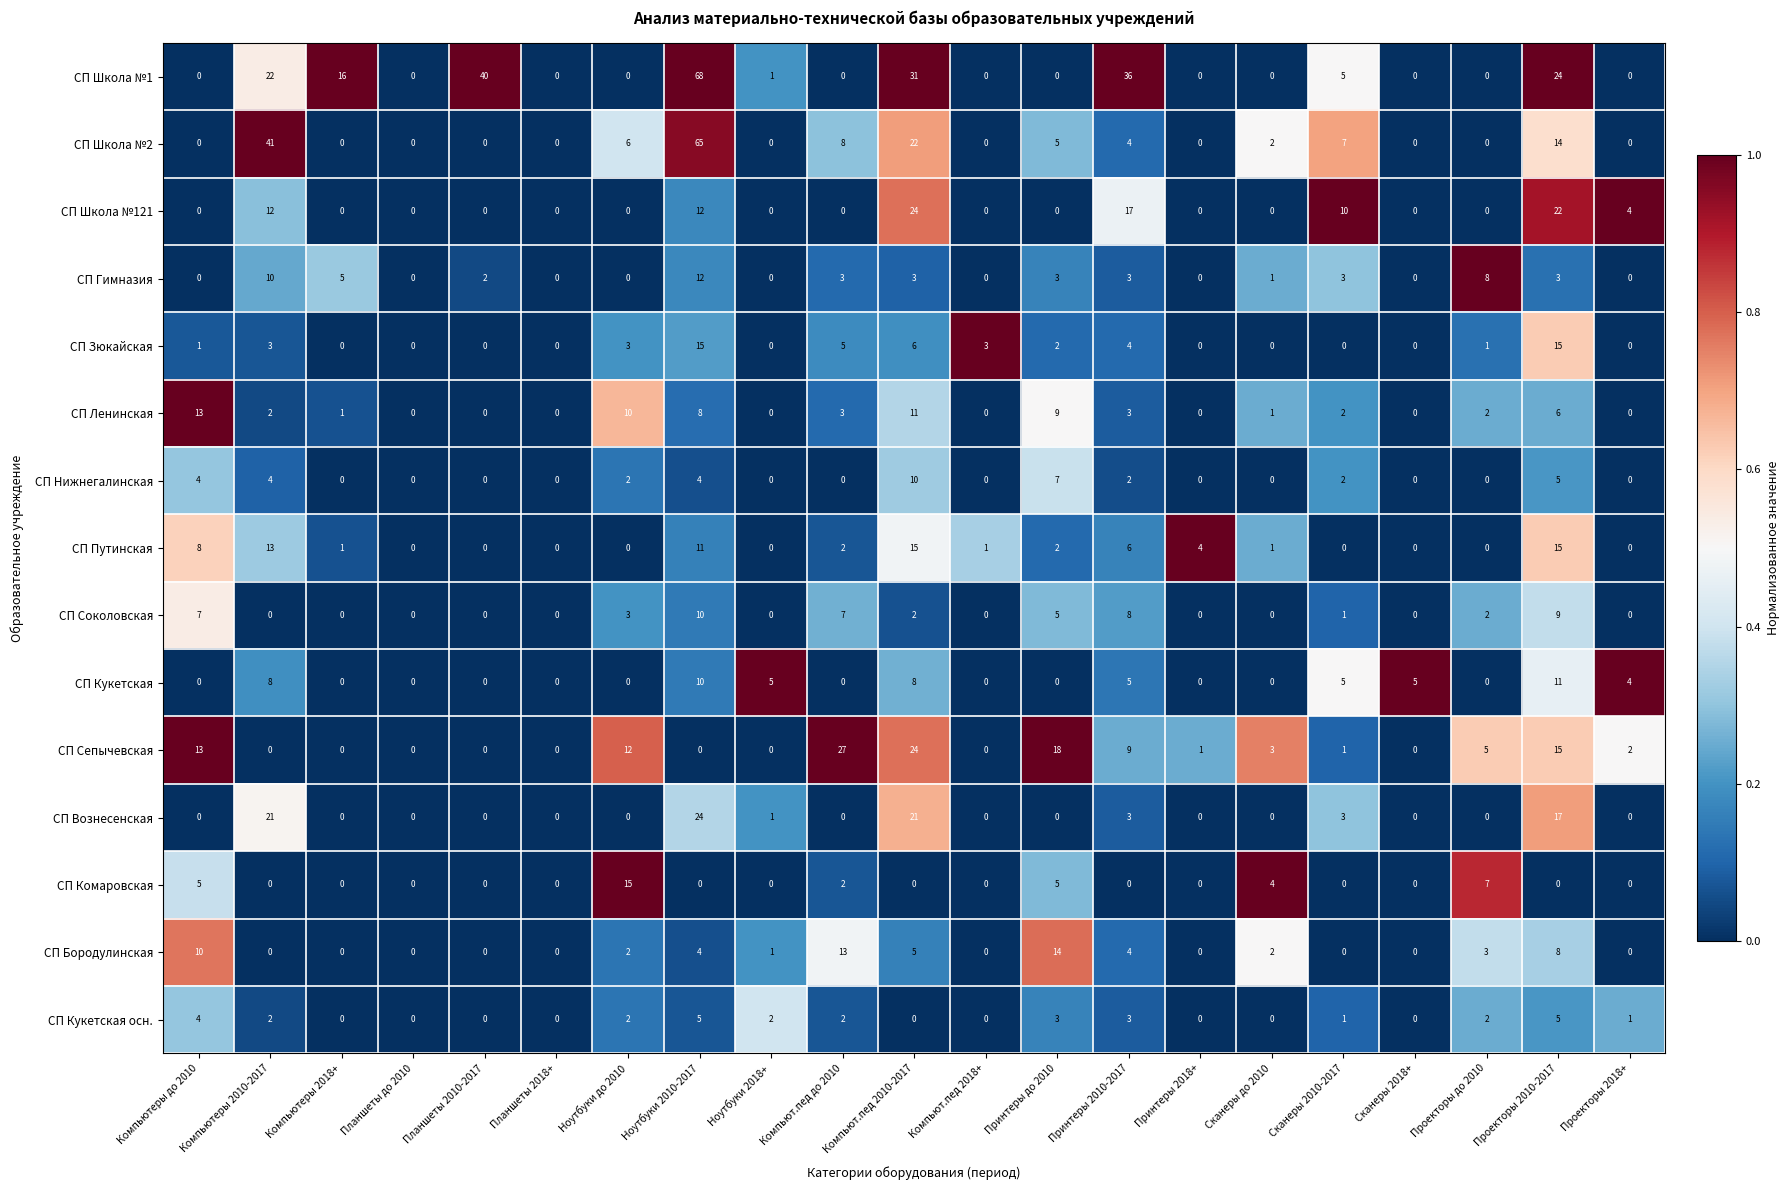

The СП Соколовская series shows 7 at Компьютеры до 2010. True or false?

True